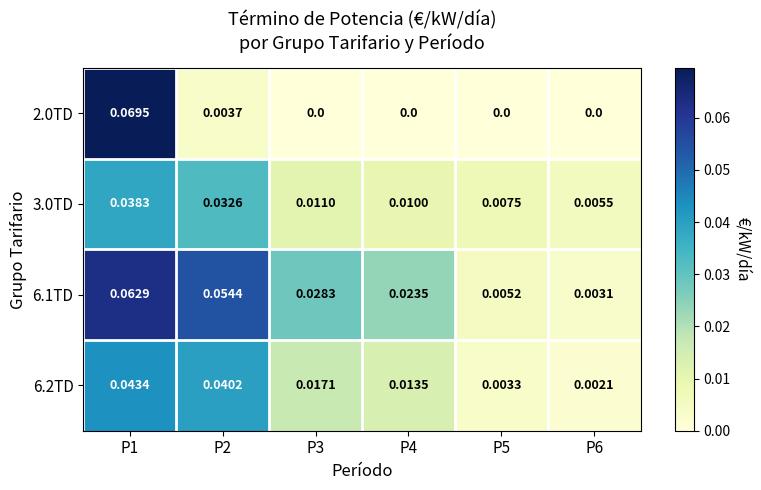

Is the value of 2.0TD at P2 greater than the value of 3.0TD at P6?

No